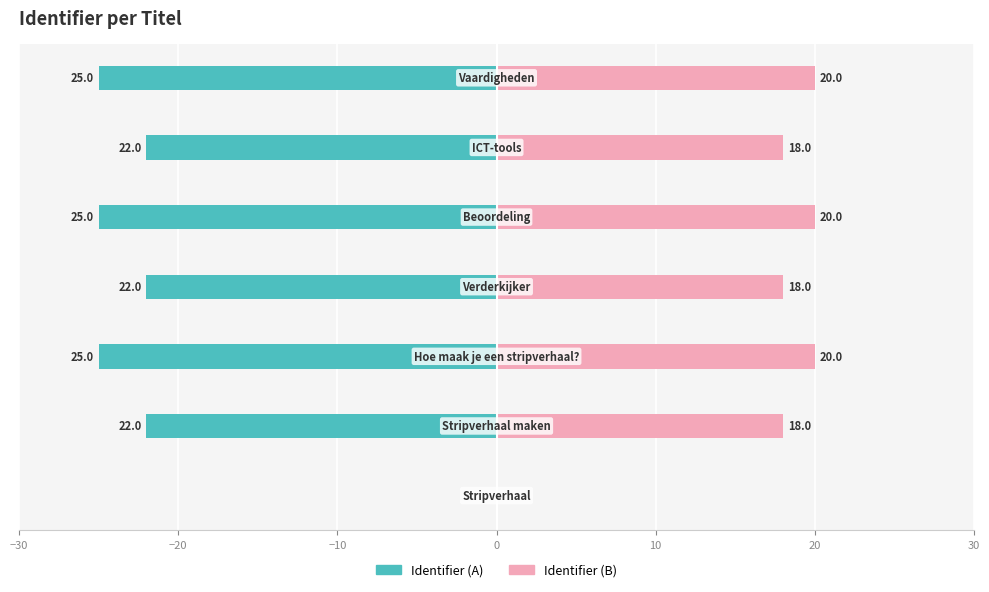

How many bars are there in each group?

2